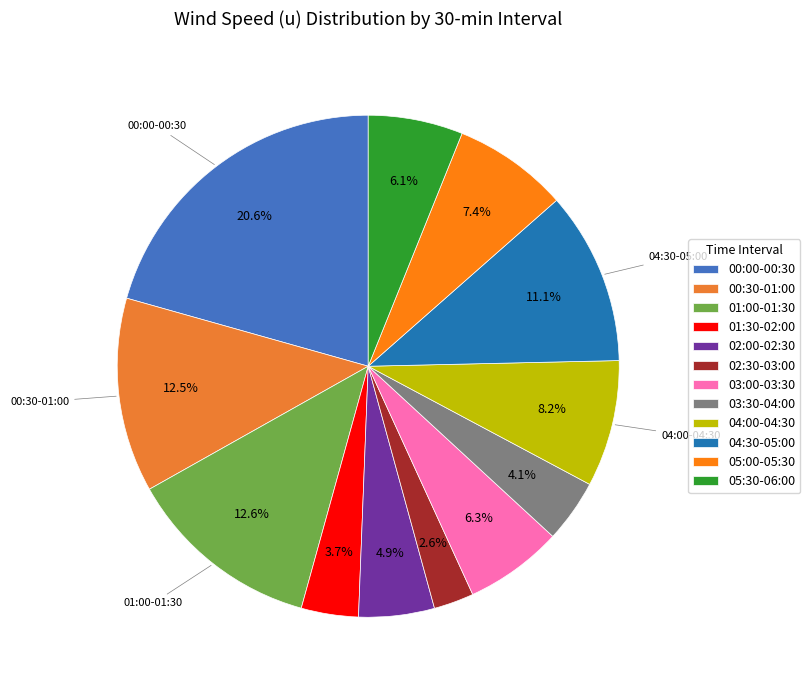

Which has a higher value, 05:00-05:30 or 03:00-03:30?

05:00-05:30